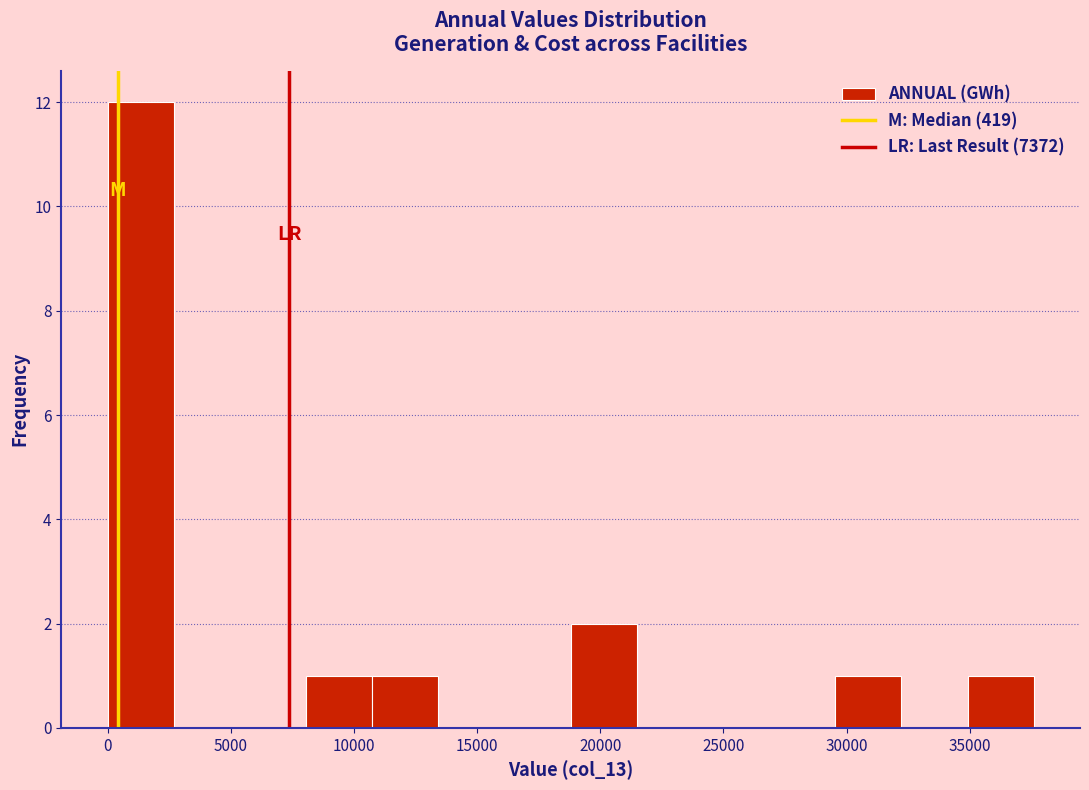

Over which range of the x-axis is the bar tallest?

0 to 2500